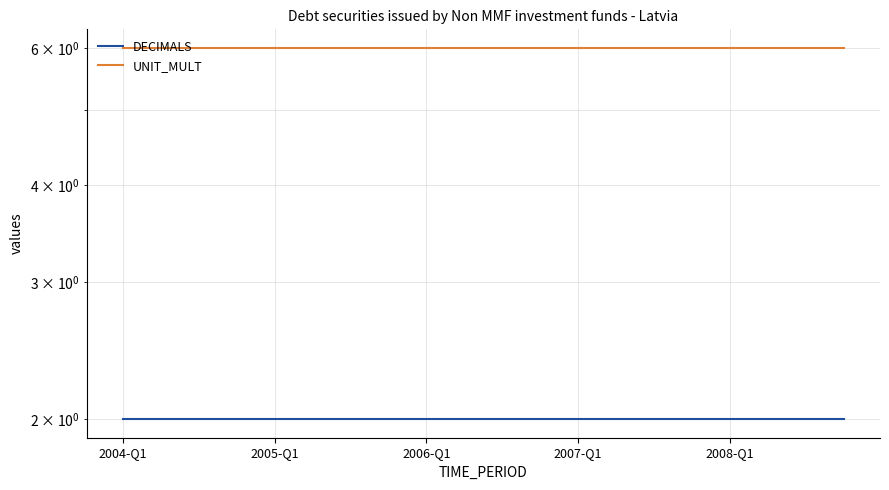

What is the spread (max minus min) of values at 17?

4